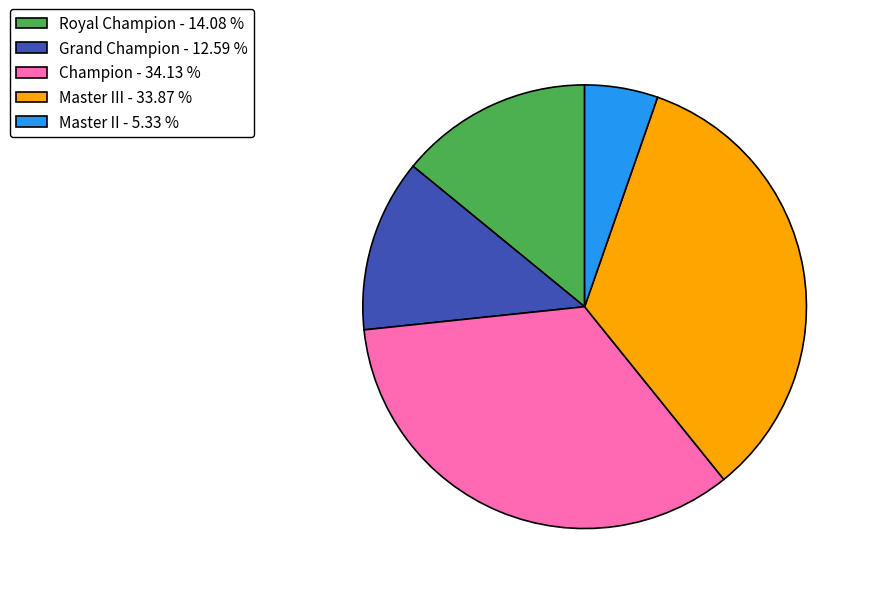

Is there any slice that represents more than half of the pie?

No